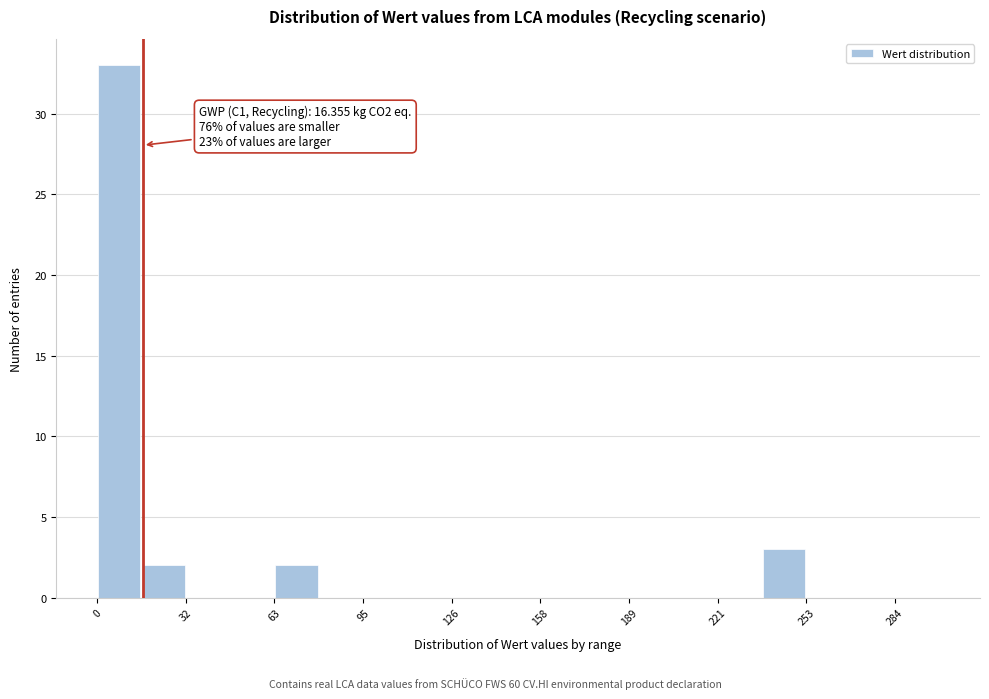

Read against the x-axis, roughly where is the centre of the tallest bar?

10